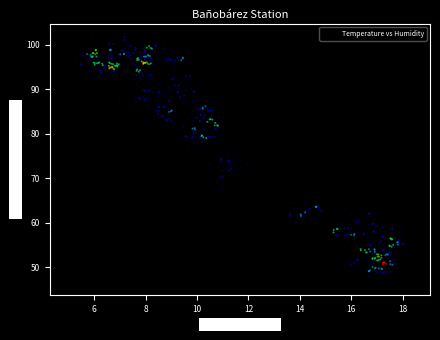

What is the range of X values (max minus min)?

12.8